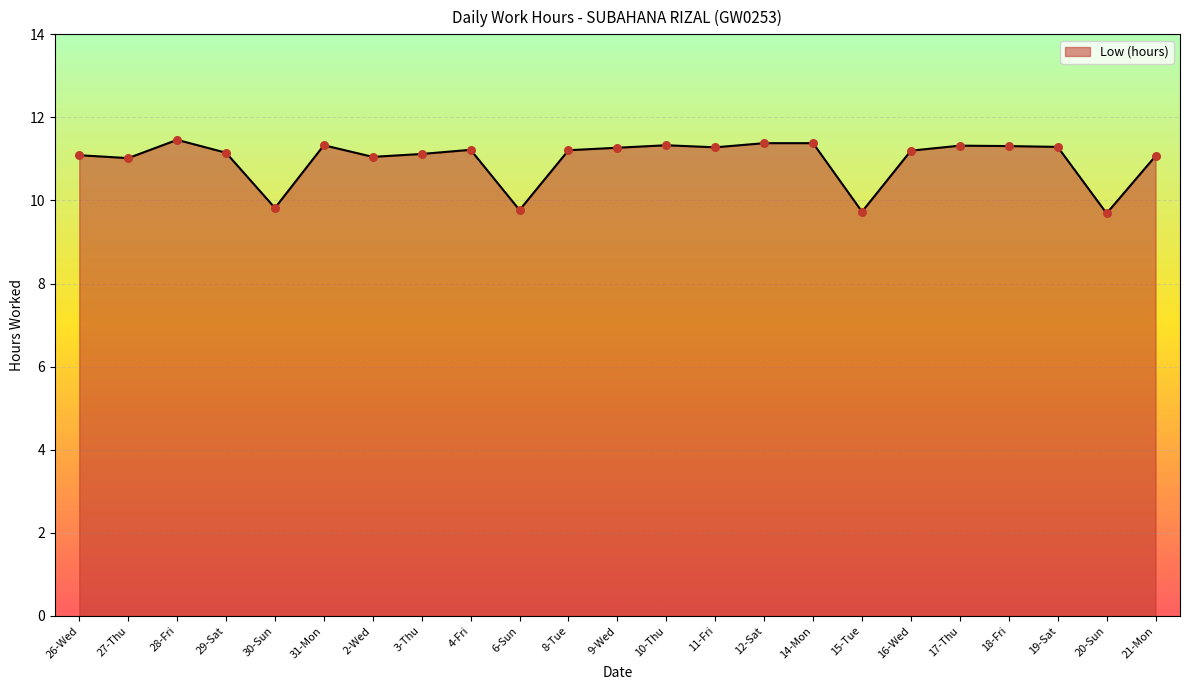

What is the change in value from 2-Wed to 20-Sun?

-1.4